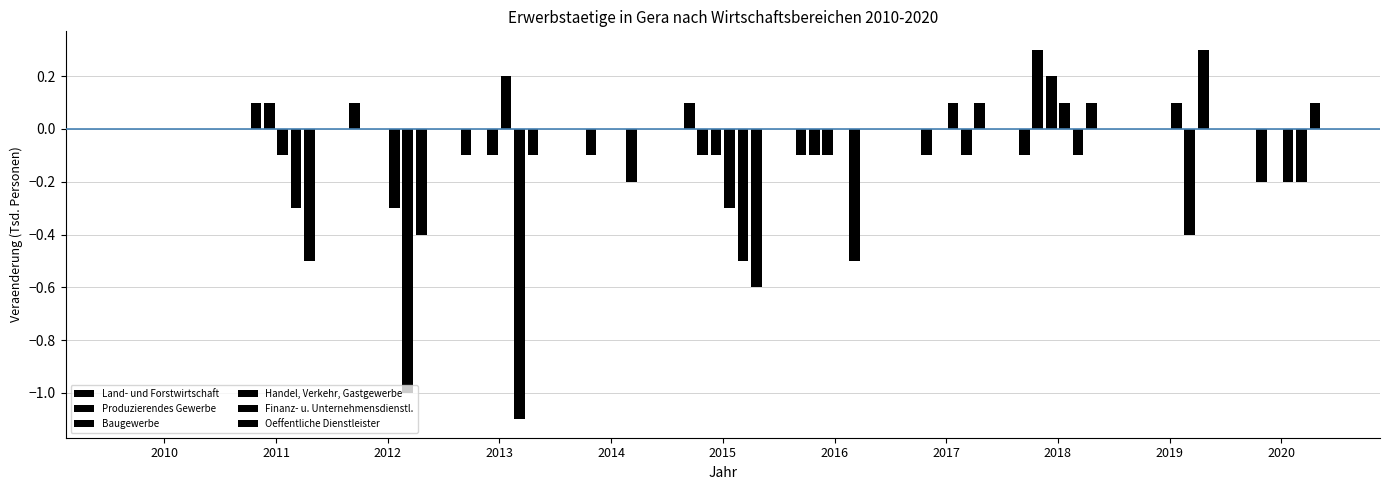

List the series in order of their peak value, lowest first.

Finanz- u. Unternehmensdienstl., Land- und Forstwirtschaft, Handel, Verkehr, Gastgewerbe, Baugewerbe, Produzierendes Gewerbe, Oeffentliche Dienstleister